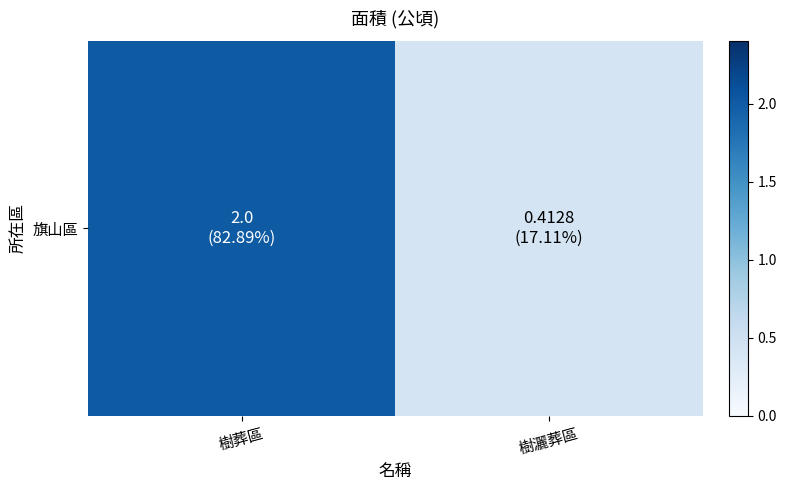

The chart shows a value of 0.4 at 樹灑葬區. True or false?

True